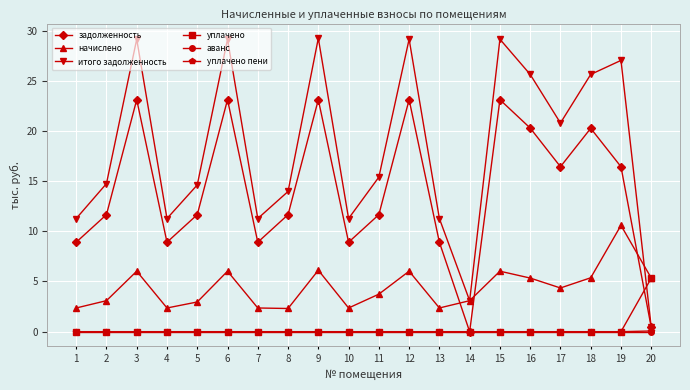

Which series has the largest range (max minus min)?

итого задолженность